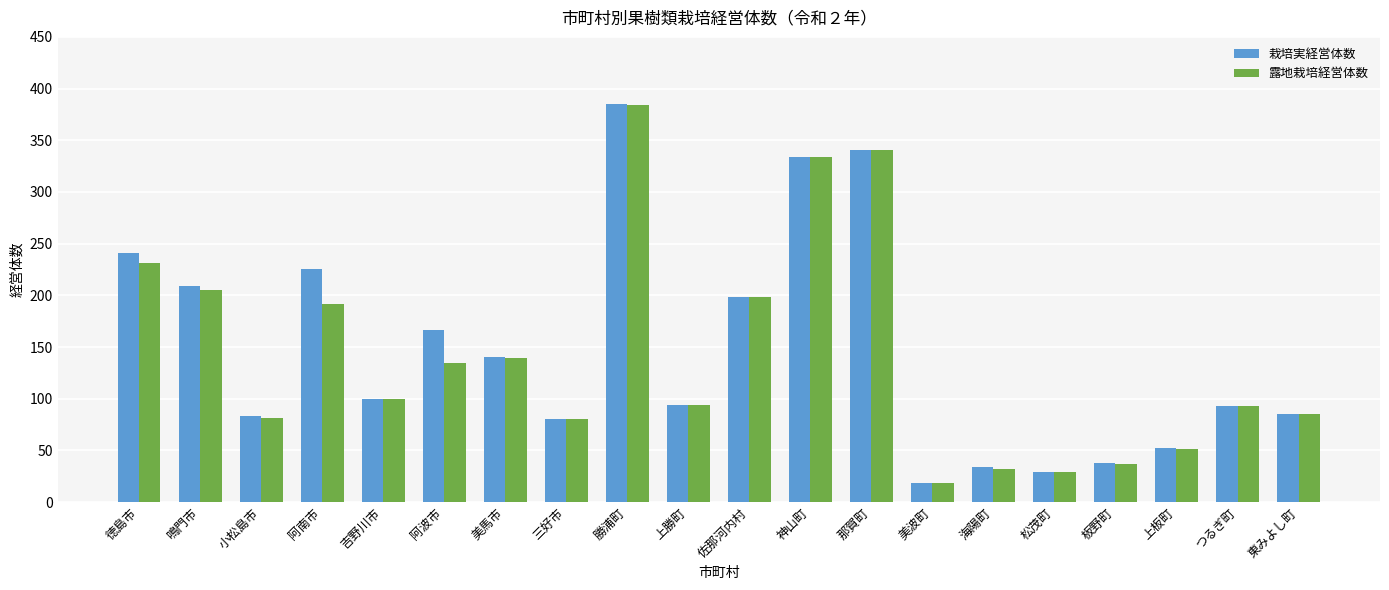

What is the difference between the maximum and minimum values in the 栽培実経営体数 series?

366